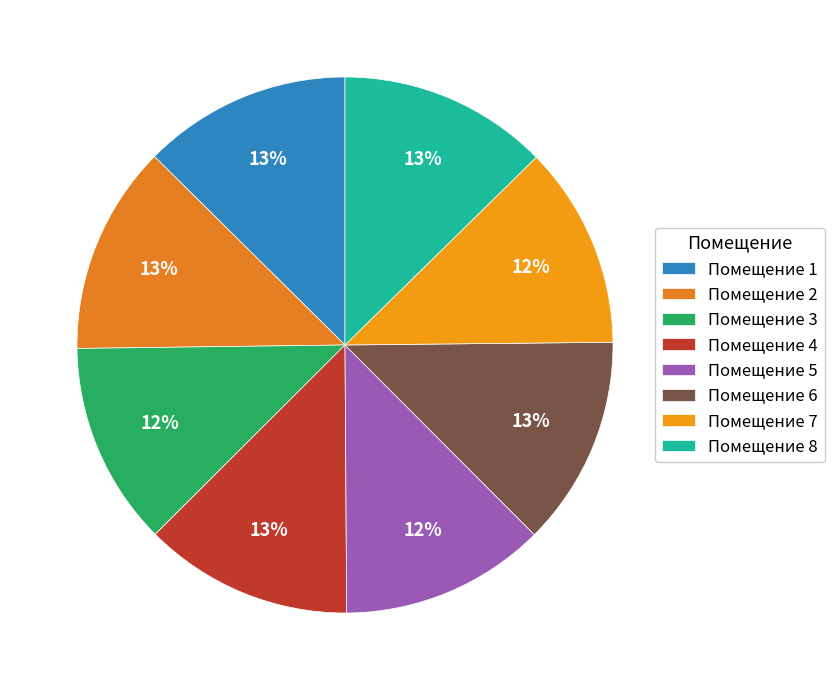

How many segments does this pie chart have?

8